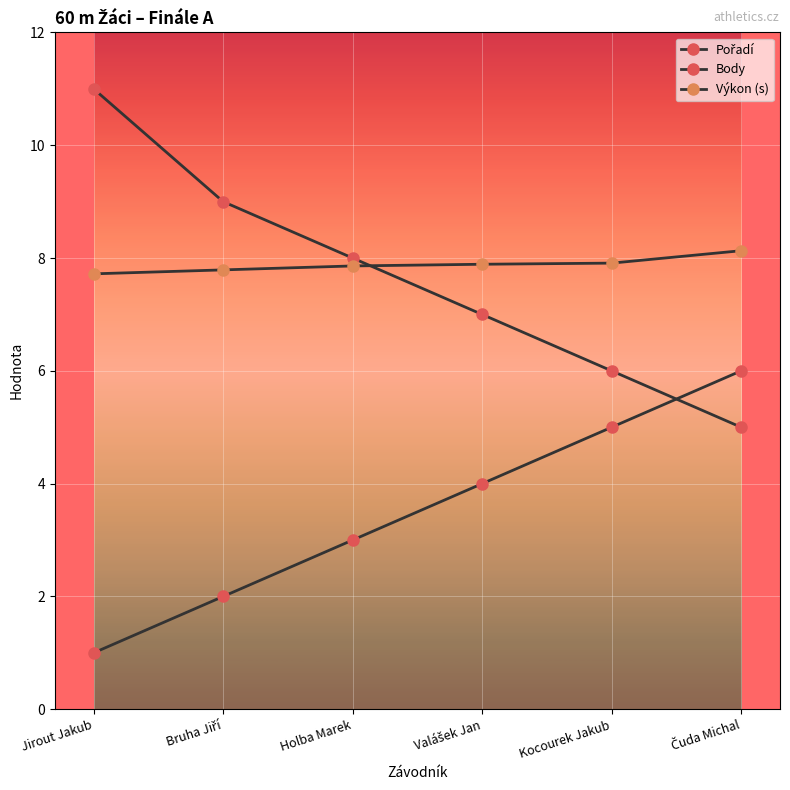

At which category does the chart reach its peak across all series?

Jirout Jakub